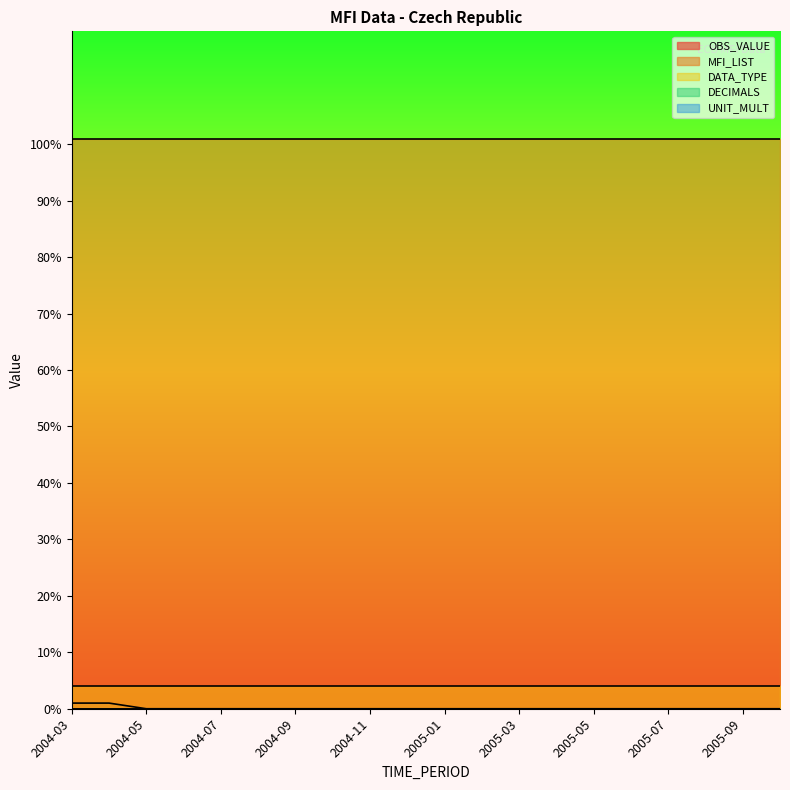

Reading left to right, list all the values displayed in this chart.

OBS_VALUE: 2004-03=1	2004-04=1	2004-05=0	2004-06=0	2004-07=0	2004-08=0	2004-09=0	2004-10=0	2004-11=0	2004-12=0	2005-01=0	2005-02=0	2005-03=0	2005-04=0	2005-05=0	2005-06=0	2005-07=0	2005-08=0	2005-09=0	2005-10=0
MFI_LIST: 2004-03=101	2004-04=101	2004-05=101	2004-06=101	2004-07=101	2004-08=101	2004-09=101	2004-10=101	2004-11=101	2004-12=101	2005-01=101	2005-02=101	2005-03=101	2005-04=101	2005-05=101	2005-06=101	2005-07=101	2005-08=101	2005-09=101	2005-10=101
DATA_TYPE: 2004-03=4	2004-04=4	2004-05=4	2004-06=4	2004-07=4	2004-08=4	2004-09=4	2004-10=4	2004-11=4	2004-12=4	2005-01=4	2005-02=4	2005-03=4	2005-04=4	2005-05=4	2005-06=4	2005-07=4	2005-08=4	2005-09=4	2005-10=4
DECIMALS: 2004-03=0	2004-04=0	2004-05=0	2004-06=0	2004-07=0	2004-08=0	2004-09=0	2004-10=0	2004-11=0	2004-12=0	2005-01=0	2005-02=0	2005-03=0	2005-04=0	2005-05=0	2005-06=0	2005-07=0	2005-08=0	2005-09=0	2005-10=0
UNIT_MULT: 2004-03=0	2004-04=0	2004-05=0	2004-06=0	2004-07=0	2004-08=0	2004-09=0	2004-10=0	2004-11=0	2004-12=0	2005-01=0	2005-02=0	2005-03=0	2005-04=0	2005-05=0	2005-06=0	2005-07=0	2005-08=0	2005-09=0	2005-10=0